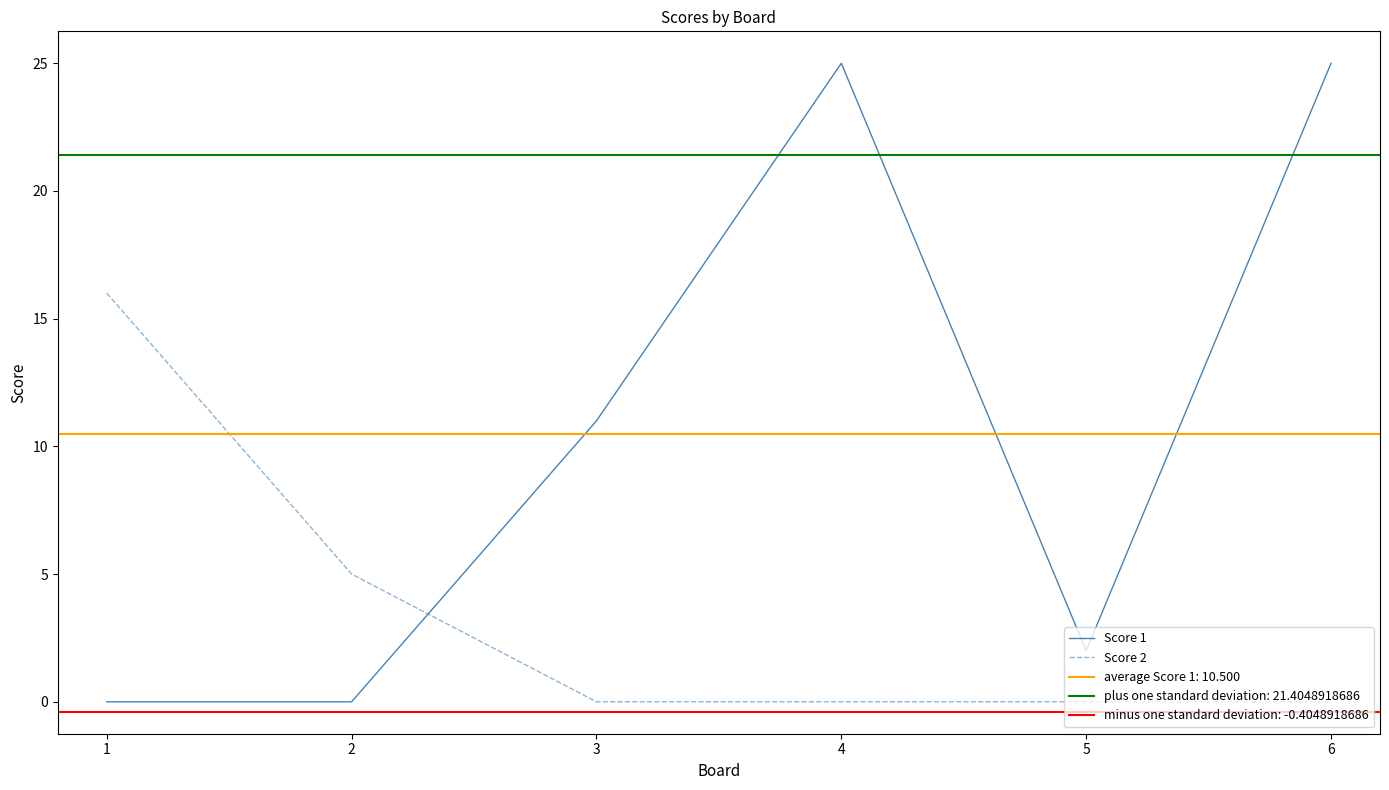

Which series changed the most between 2 and 3?

Score 1